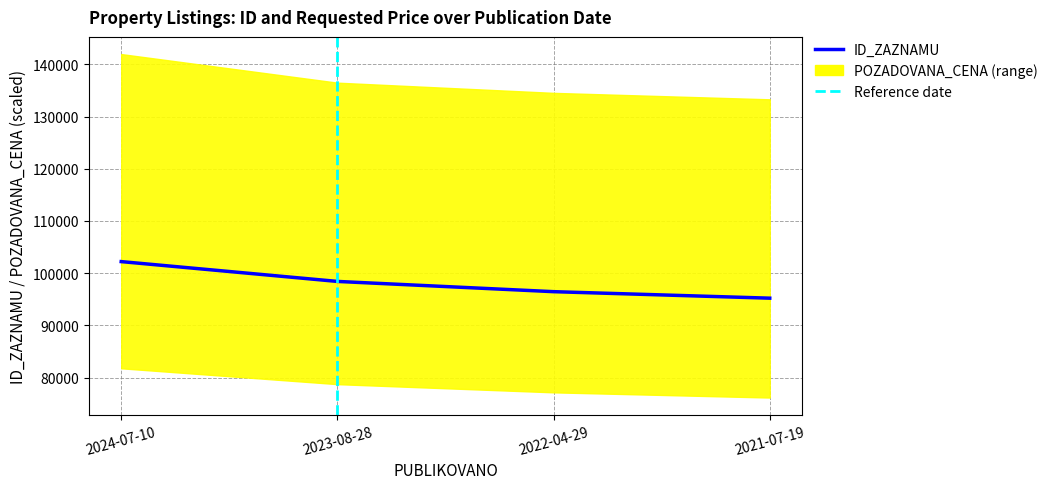

What is the sum of the values at 2023-08-28 and 2024-07-10?

200614